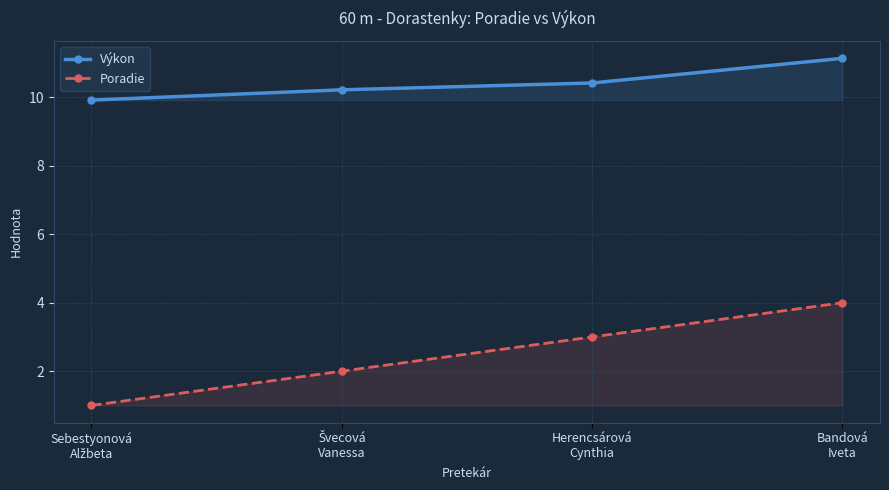

At which label is Výkon closest to 10?

Sebestyonová
Alžbeta